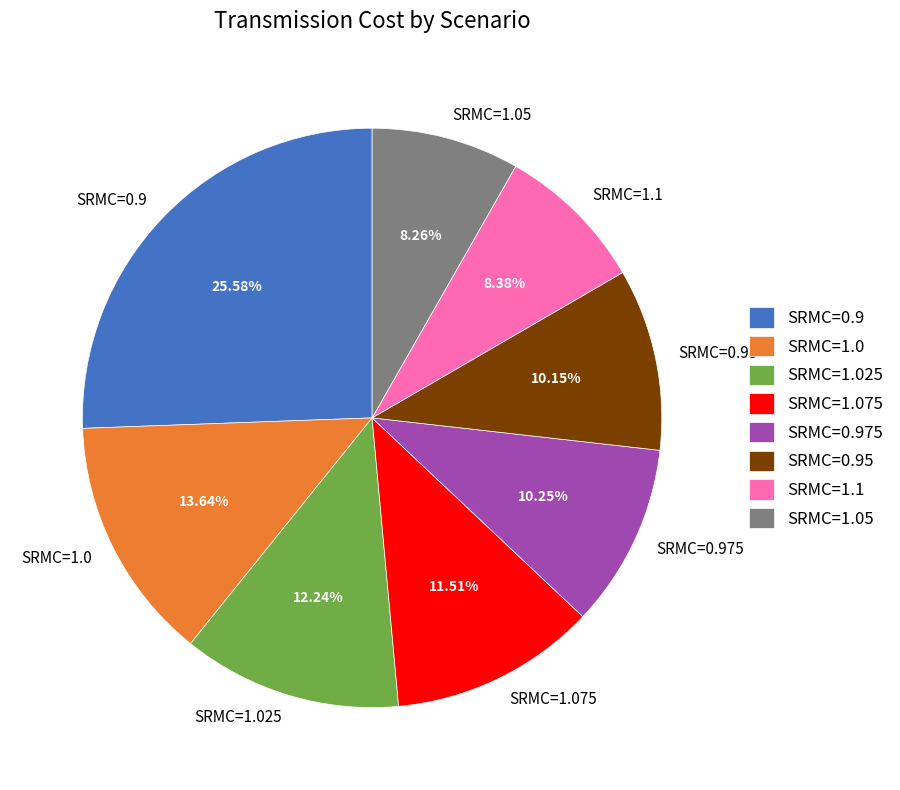

Approximately how many times larger is the value at SRMC=1.0 compared to SRMC=1.025?

1.1